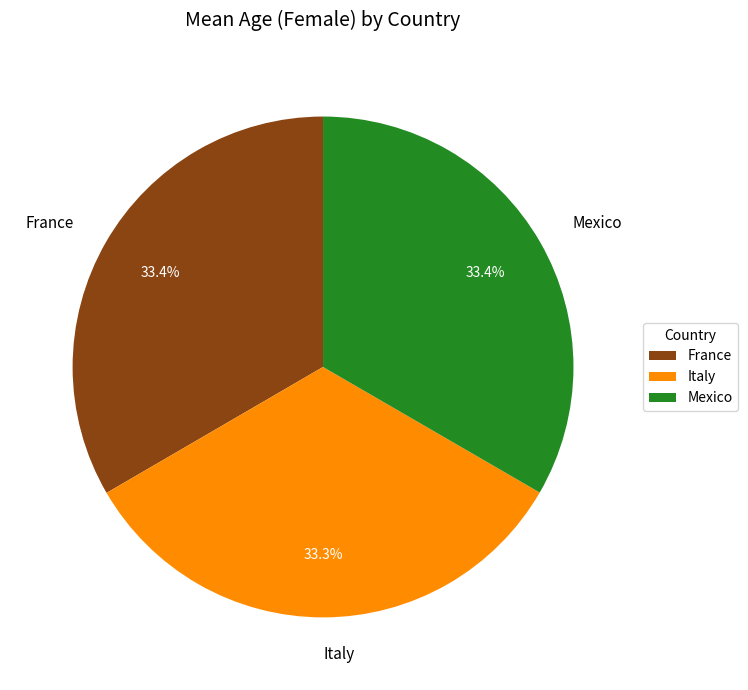

The France slice represents 33% of the pie. True or false?

True